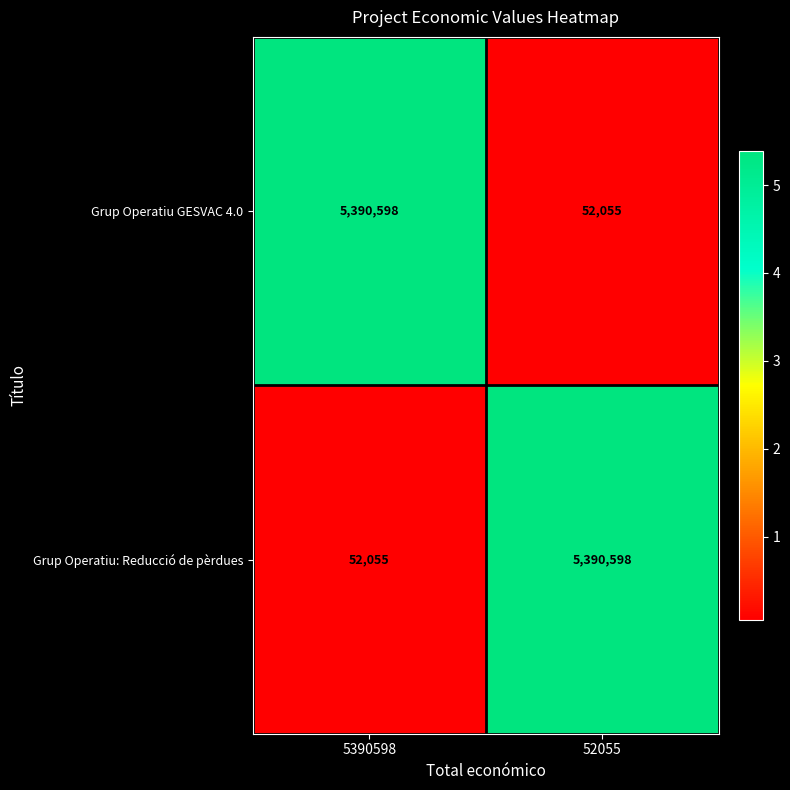

At how many categories does at least one series exceed 5268583?

2